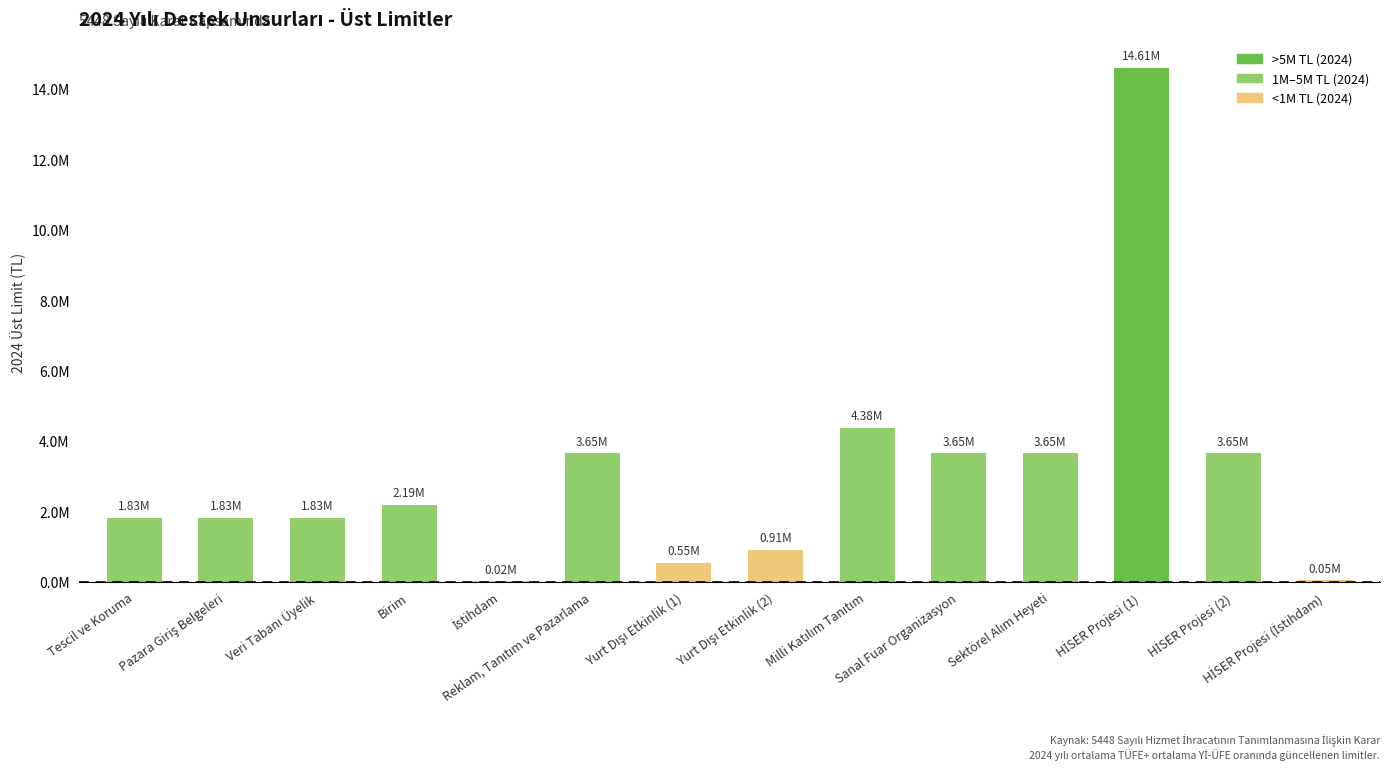

What is the sum of all values?

42797935.2